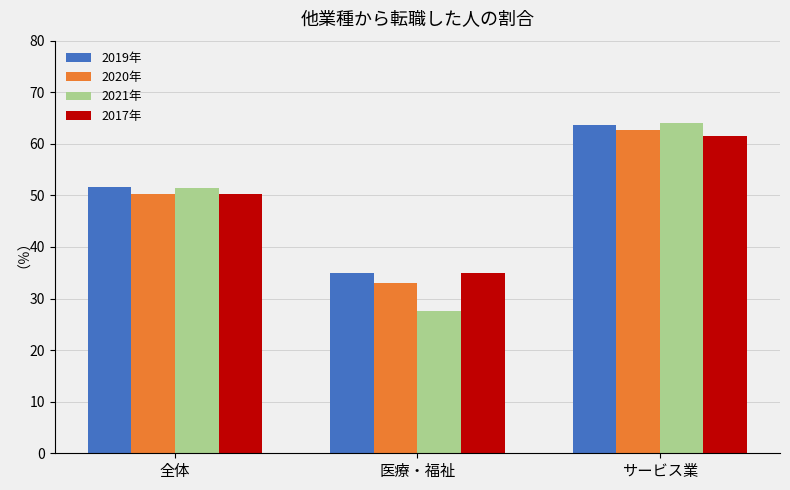

Which series has the largest total across all categories?

2019年